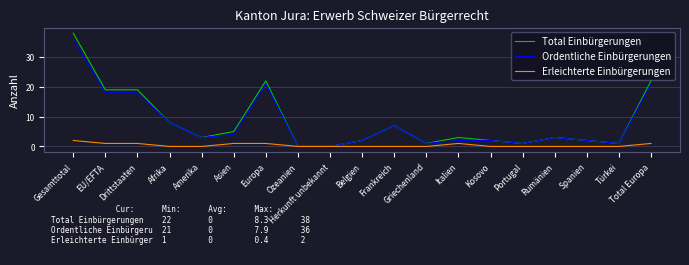

What is the sum of the Total Einbürgerungen values at EU/EFTA and Belgien?

21